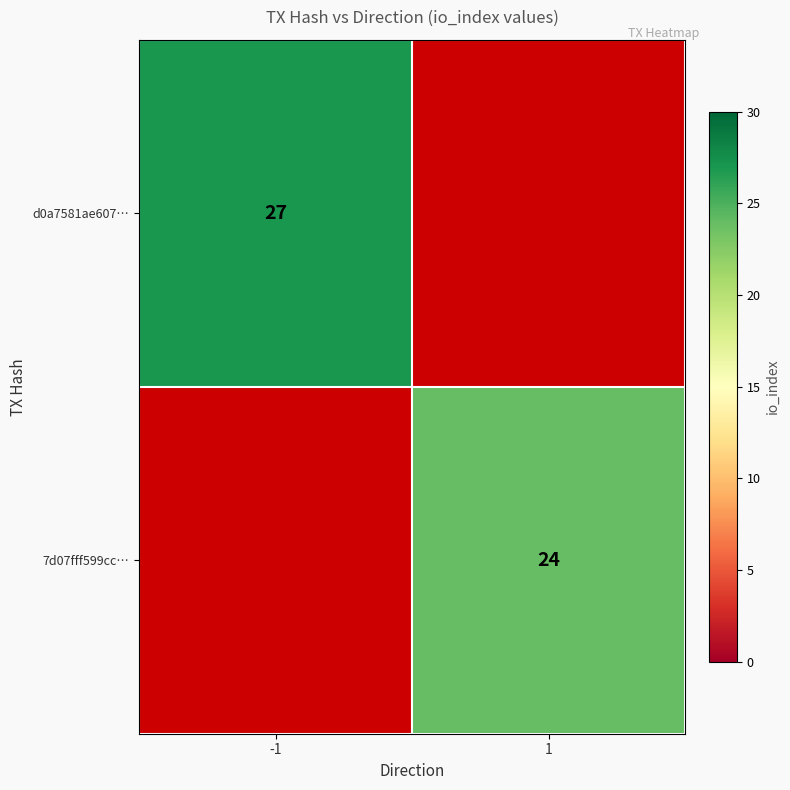

True or false: d0a7581ae607… has a value of 5 at -1.

False